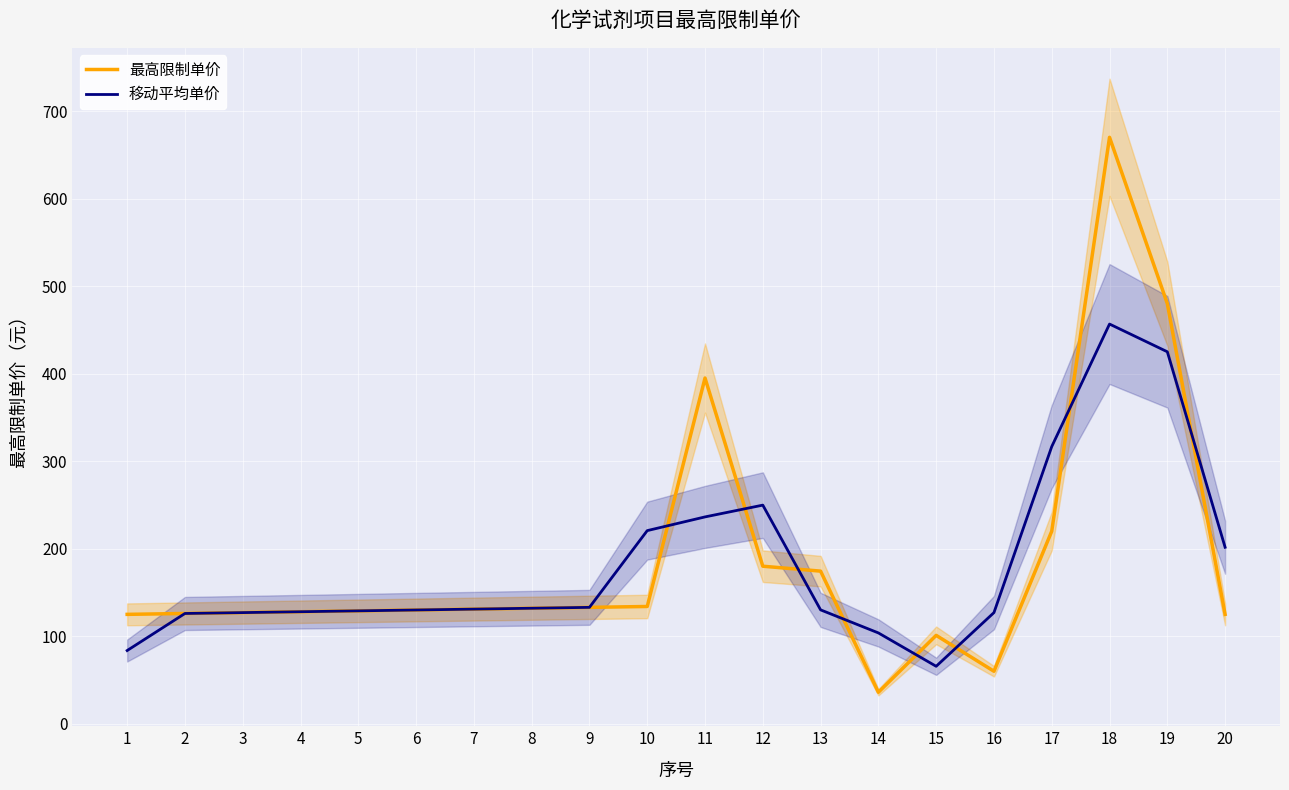

True or false: 移动平均单价 and 最高限制单价 intersect in this chart.

True